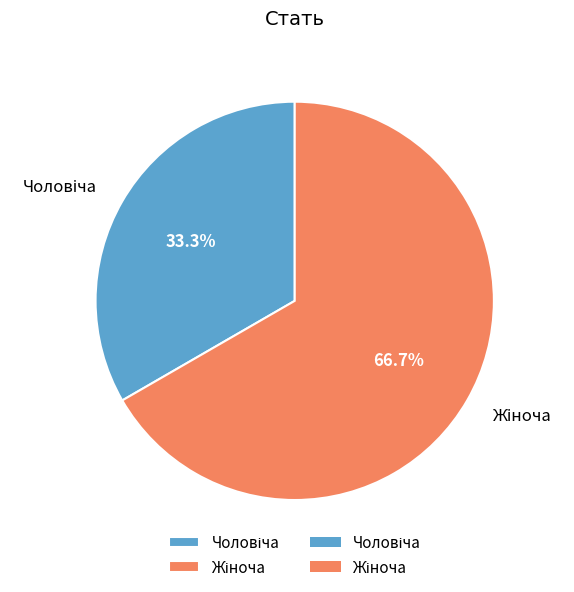

Is there any slice that represents more than half of the pie?

Yes